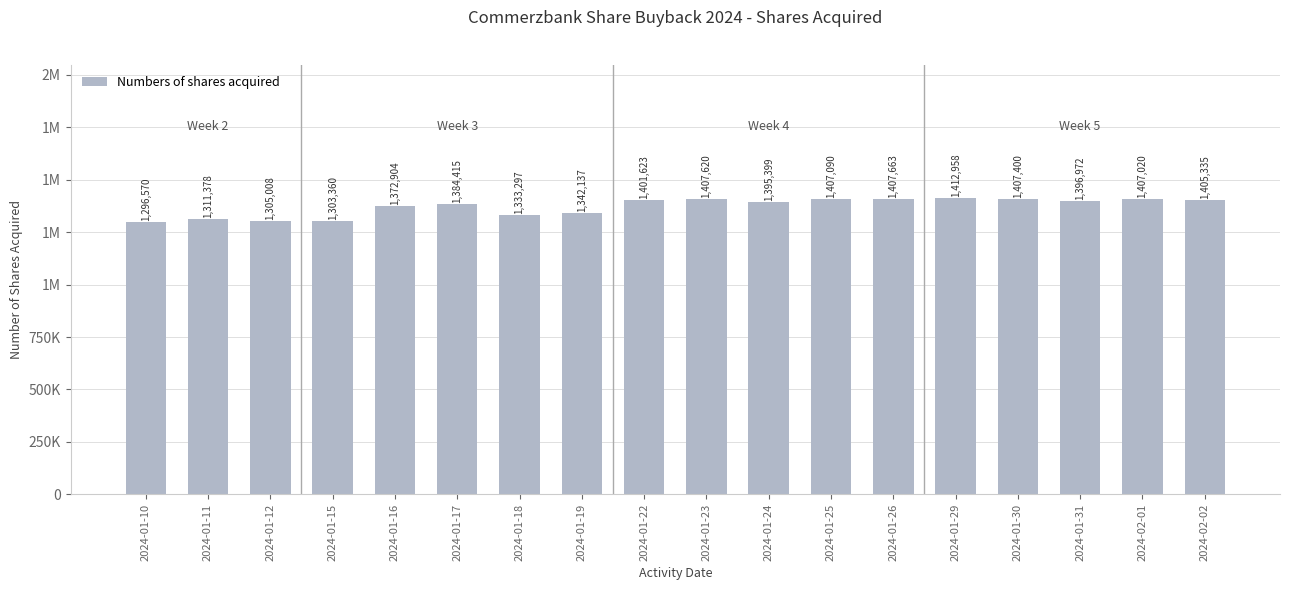

Does the chart contain stacked bars?

No